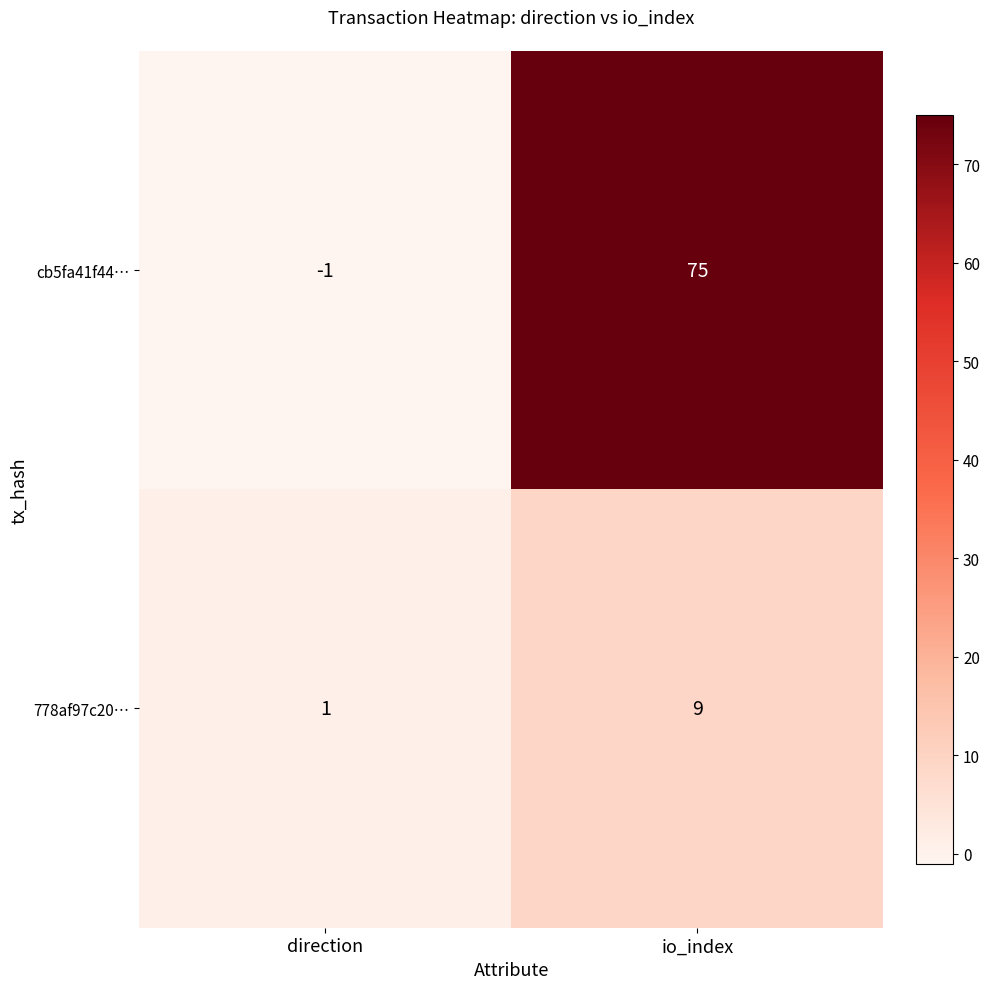

What is the difference between the maximum and minimum values in the 778af97c20… series?

8